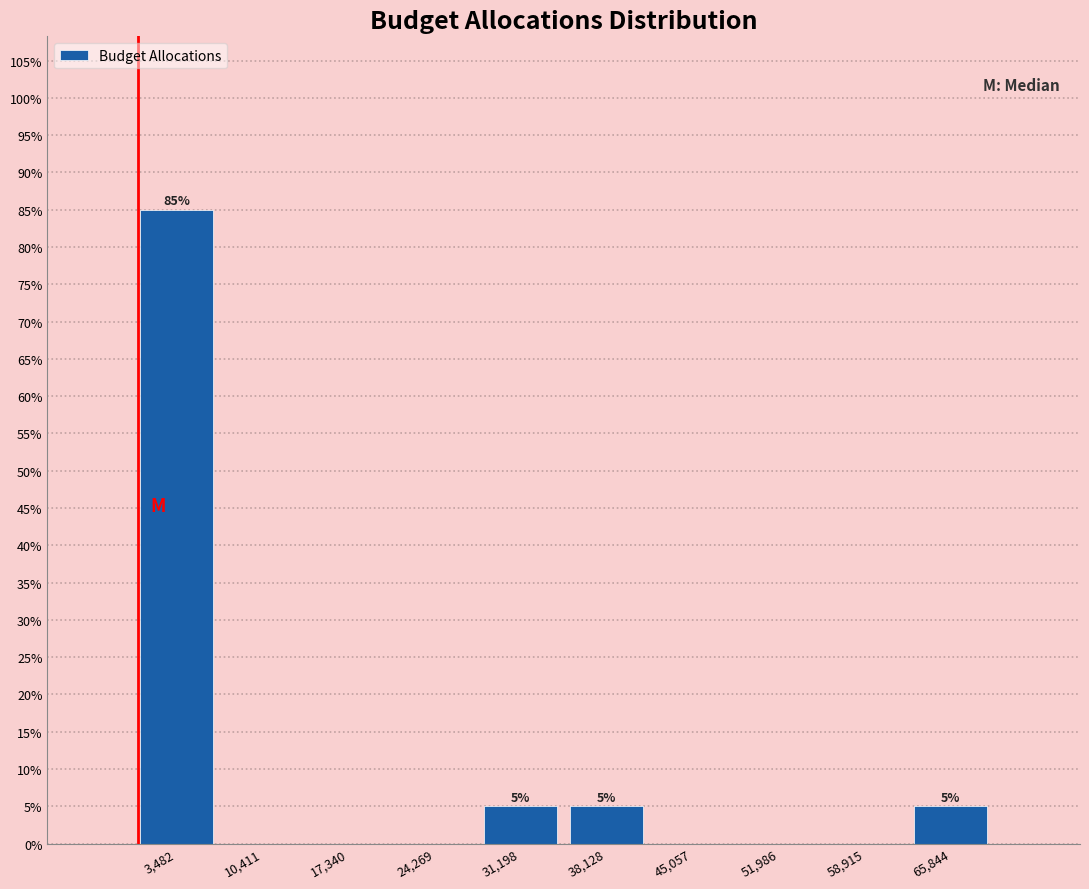

Which range on the x-axis has the tallest bar?

0 to 7000